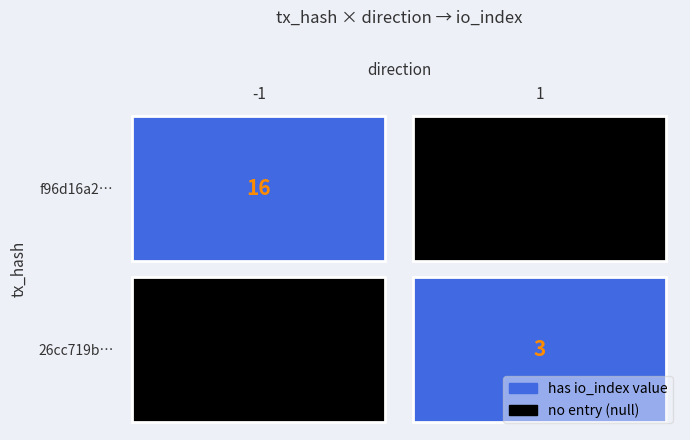

The f96d16a228ce54869f1f3f979a193e6d8514416 series shows -1 at direction. True or false?

False